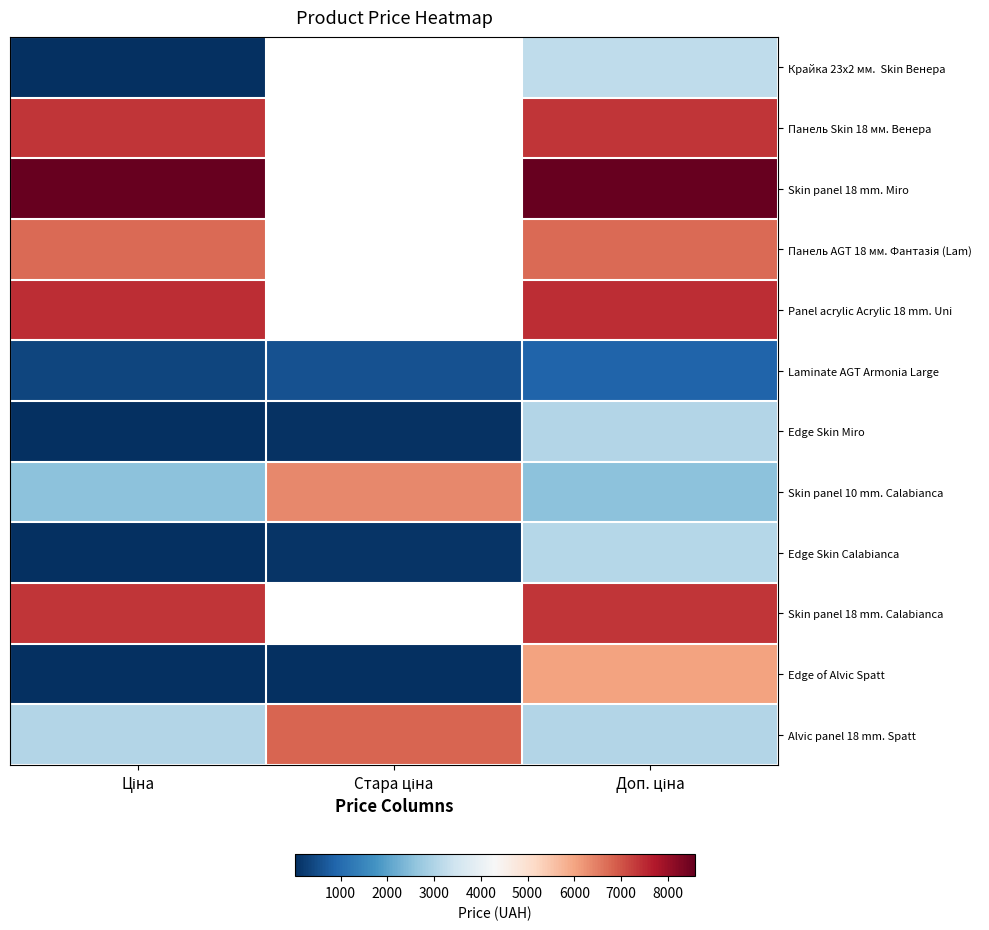

What value does the Panel acrylic Acrylic 18 mm. Uni series have at Доп. ціна?

7453.8